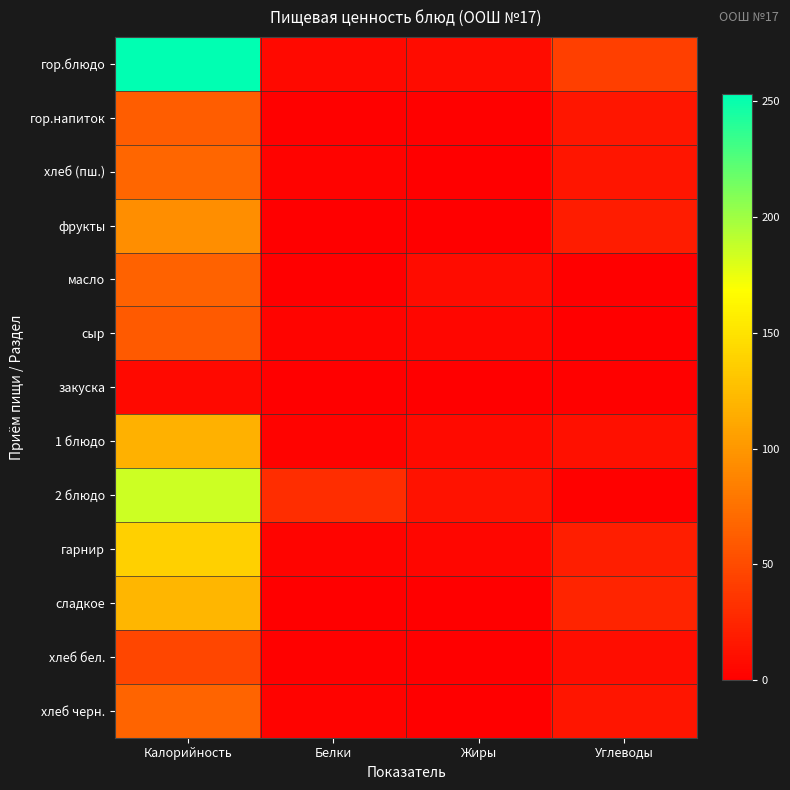

Rank the series at Жиры from highest to lowest value.

2 блюдо, гор.блюдо, масло, 1 блюдо, гарнир, сыр, гор.напиток, фрукты, хлеб черн., хлеб (пш.), хлеб бел., закуска, сладкое